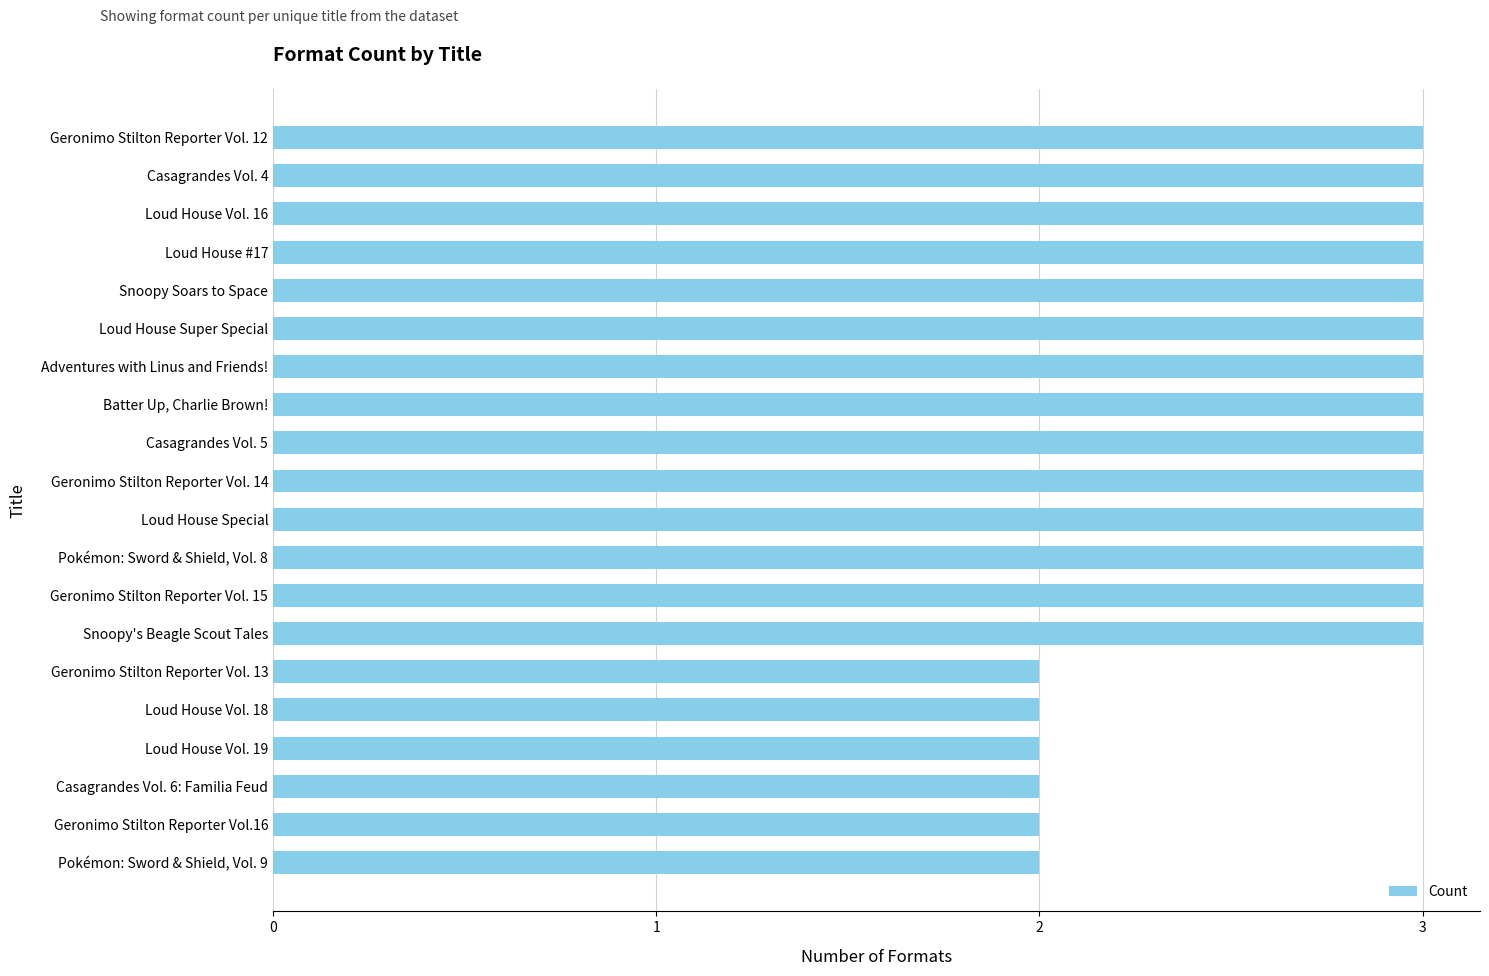

What is the sum of all values?

54